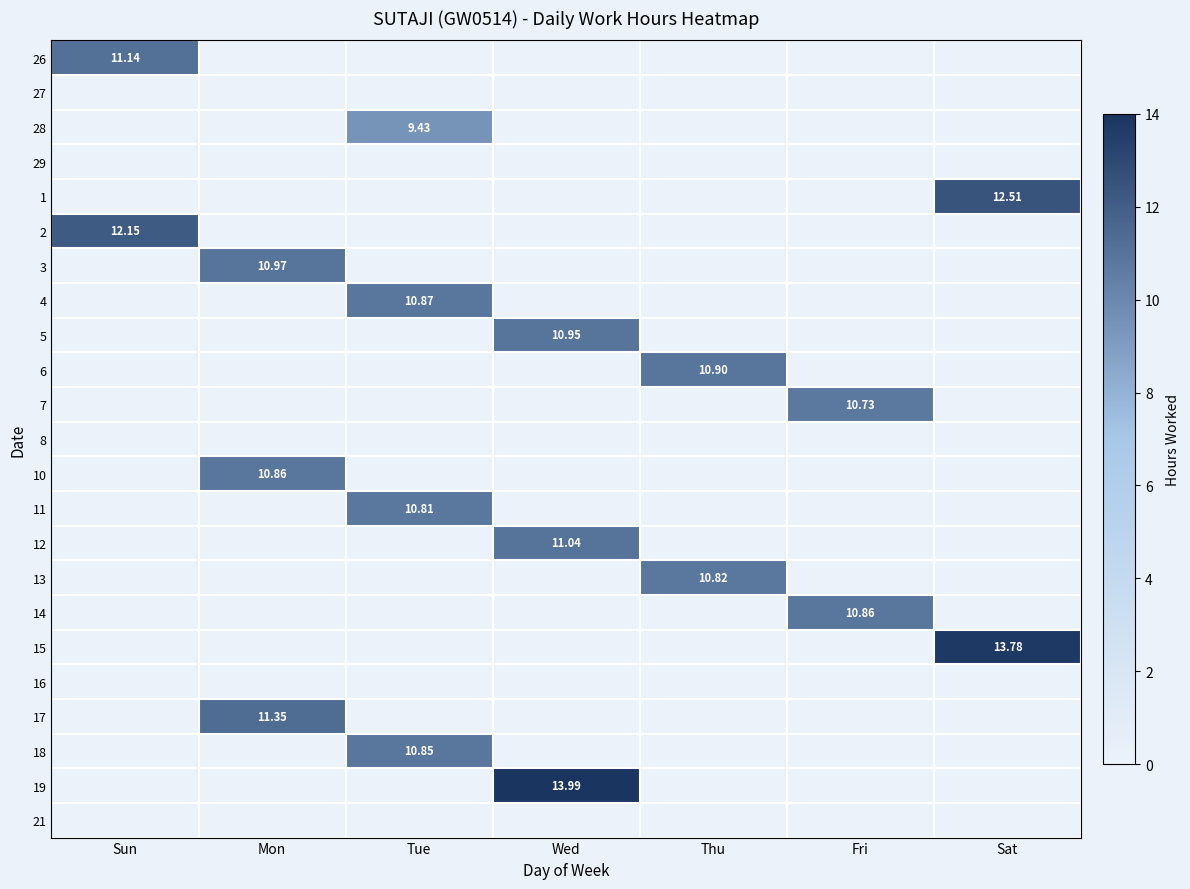

True or false: 15 has a value of 0.0 at Thu.

True